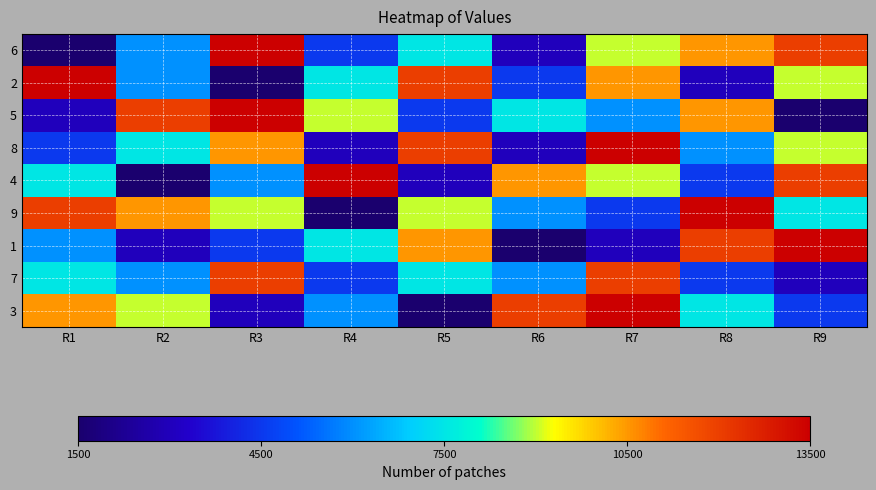

Reading left to right, what are all the values shown in this chart?

6: R1=1	R2=4	R3=9	R4=3	R5=5	R6=2	R7=6	R8=7	R9=8
2: R1=9	R2=4	R3=1	R4=5	R5=8	R6=3	R7=7	R8=2	R9=6
5: R1=2	R2=8	R3=9	R4=6	R5=3	R6=5	R7=4	R8=7	R9=1
8: R1=3	R2=5	R3=7	R4=2	R5=8	R6=2	R7=9	R8=4	R9=6
4: R1=5	R2=1	R3=4	R4=9	R5=2	R6=7	R7=6	R8=3	R9=8
9: R1=8	R2=7	R3=6	R4=1	R5=6	R6=4	R7=3	R8=9	R9=5
1: R1=4	R2=2	R3=3	R4=5	R5=7	R6=1	R7=2	R8=8	R9=9
7: R1=5	R2=4	R3=8	R4=3	R5=5	R6=4	R7=8	R8=3	R9=2
3: R1=7	R2=6	R3=2	R4=4	R5=1	R6=8	R7=9	R8=5	R9=3